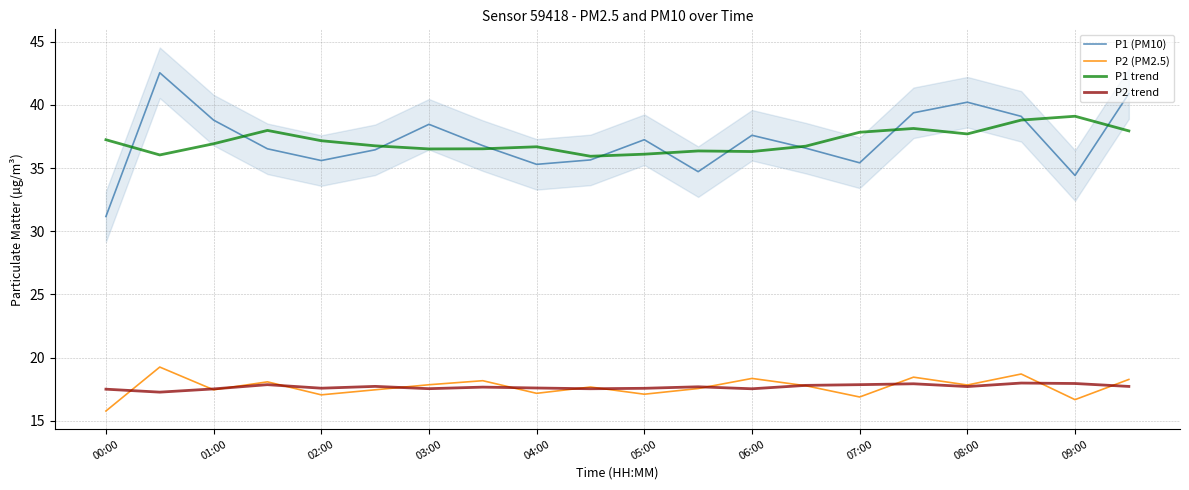

True or false: P2 trend and P1 (PM10) cross at least once.

False